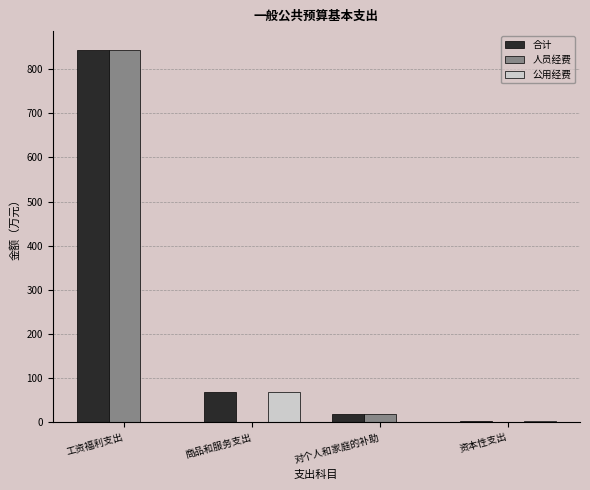

What is the highest value of the 合计 series?

843.7